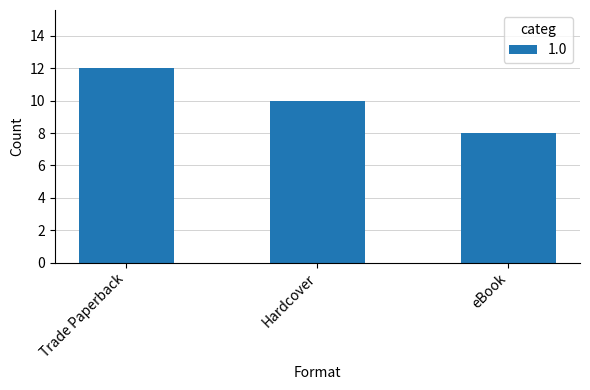

What position from the right is eBook?

1